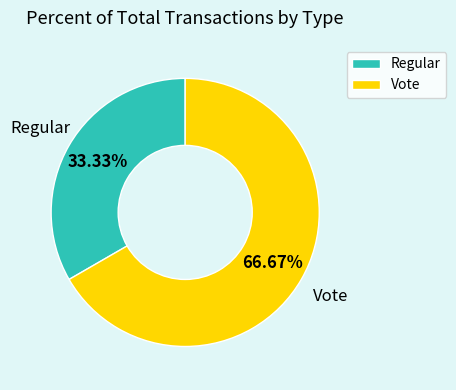

Count the number of slices in the pie.

2